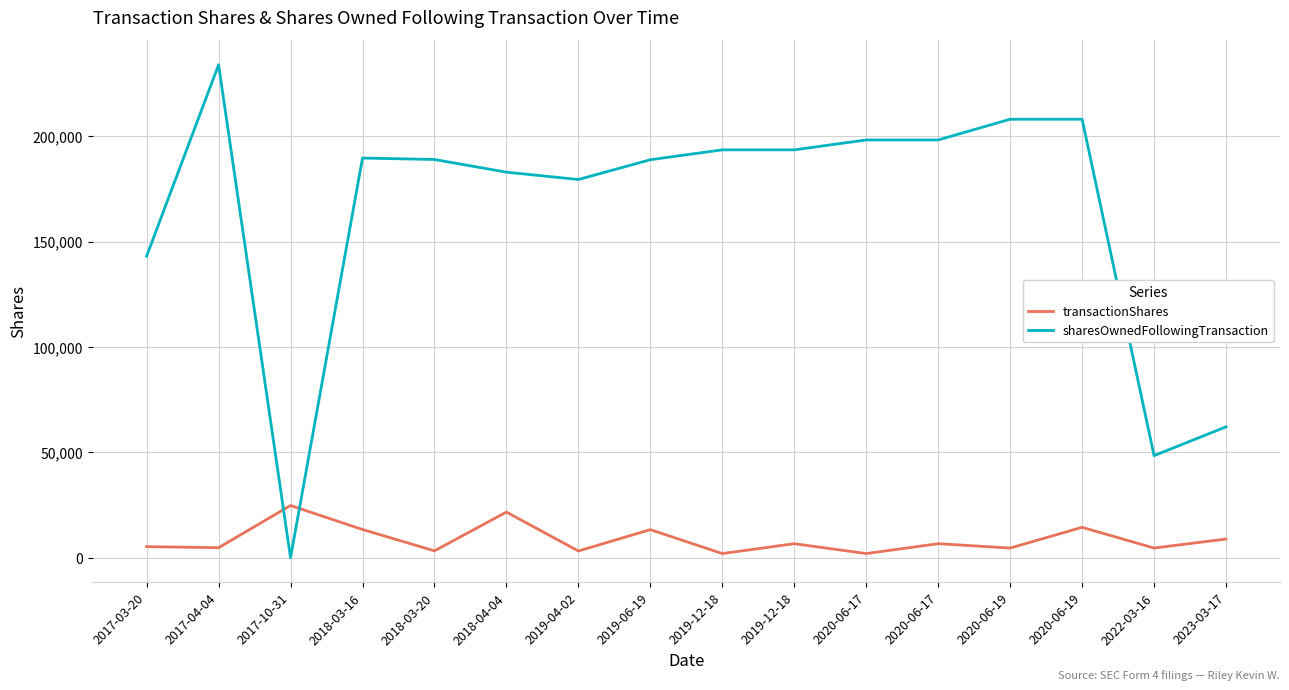

Which series has the widest spread of values?

sharesOwnedFollowingTransaction